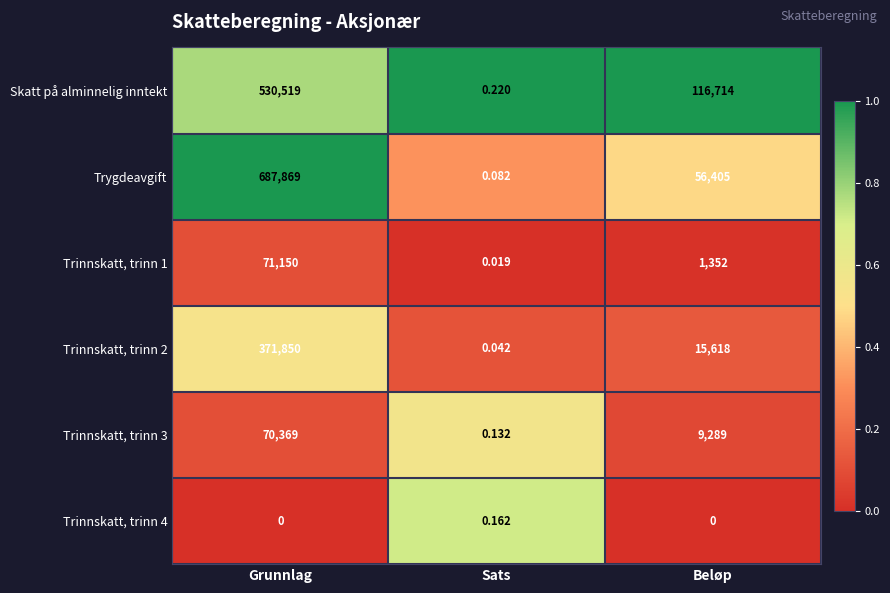

At Grunnlag, list the series in order from smallest to largest.

Trinnskatt, trinn 4, Trinnskatt, trinn 3, Trinnskatt, trinn 1, Trinnskatt, trinn 2, Skatt på alminnelig inntekt, Trygdeavgift